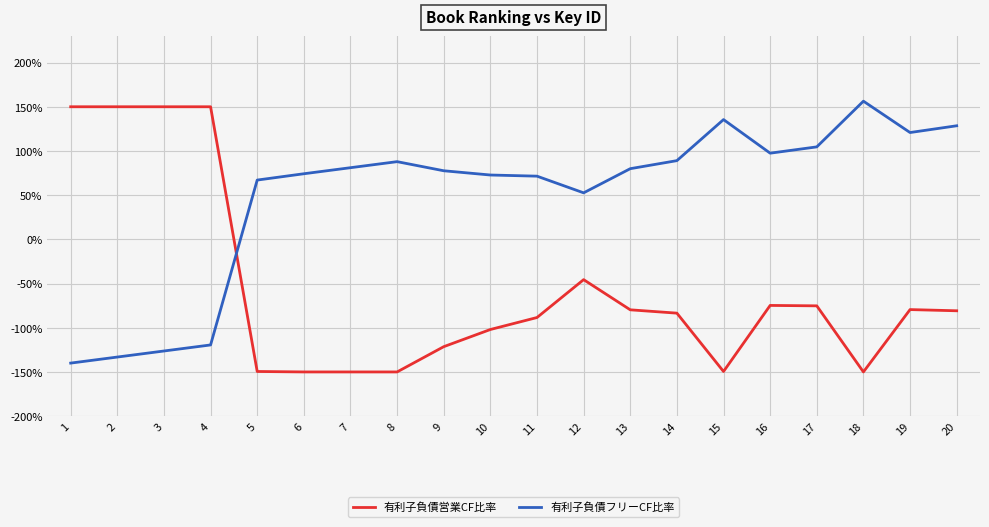

How many intersections are there between 有利子負債フリーCF比率 and 有利子負債営業CF比率?

1